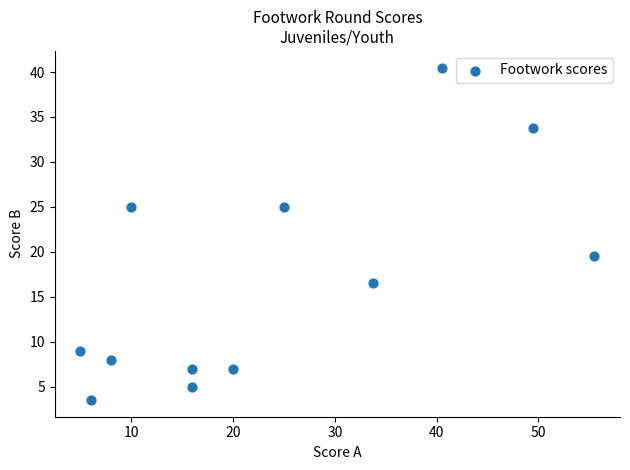

What Y value in the scatter plot is closest to 22?

19.5